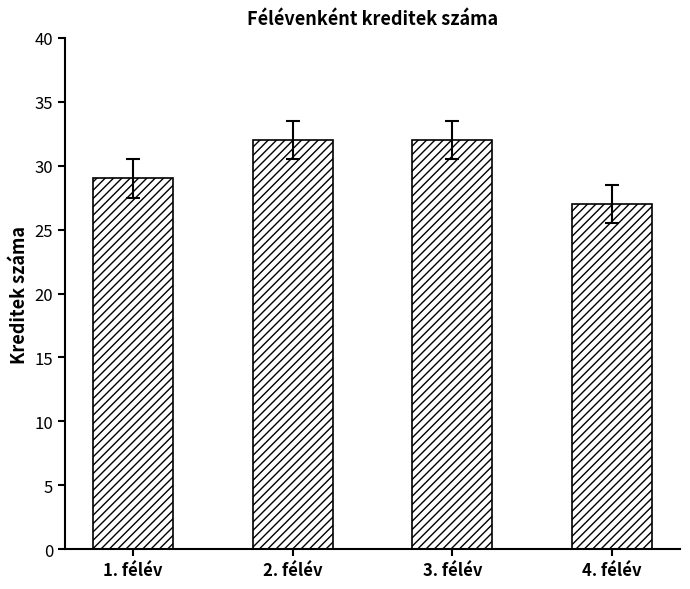

The value at 2. félév is 19. True or false?

False